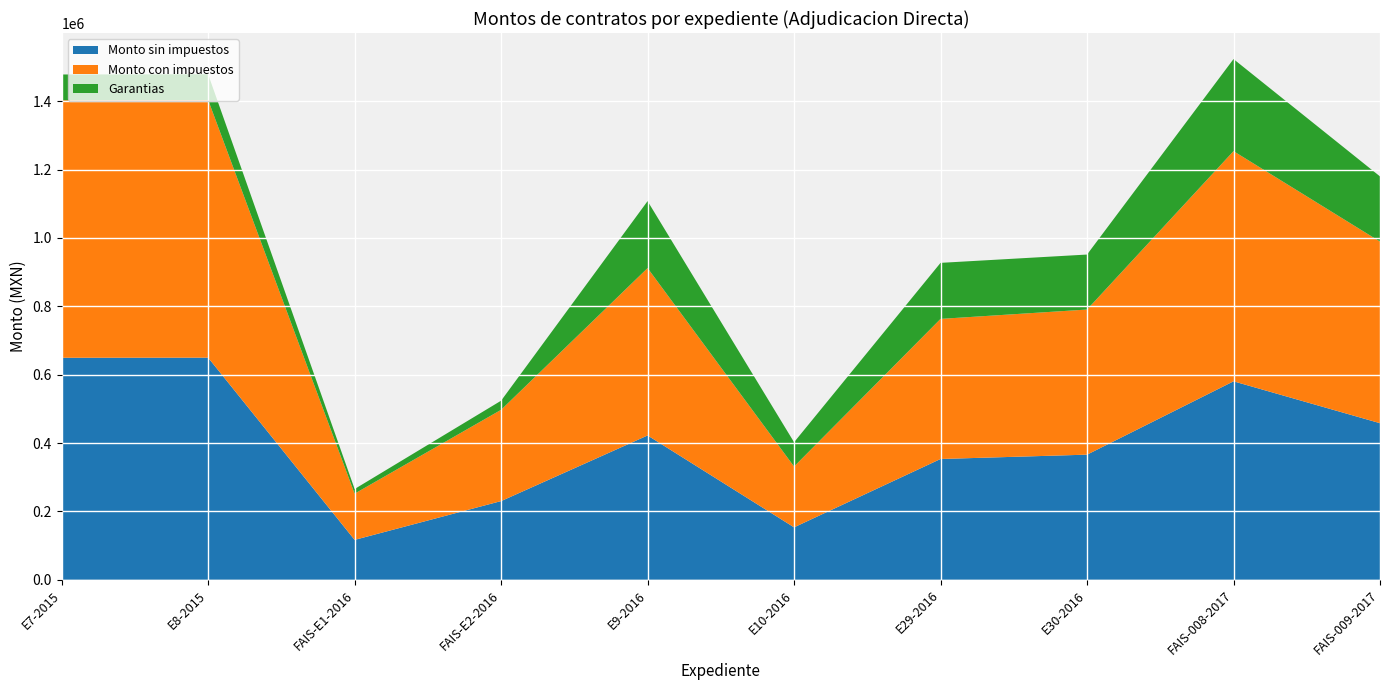

Reading right to left, list all the values displayed in this chart.

Monto sin impuestos: FAIS-009-2017=458013.1	FAIS-008-2017=580526.4	E30-2016=365974.8	E29-2016=353311.1	E10-2016=153340.1	E9-2016=422132.3	FAIS-E2-2016=230161.9	FAIS-E1-2016=116626.6	E8-2015=649801.8	E7-2015=649450.8
Monto con impuestos: FAIS-009-2017=531295.2	FAIS-008-2017=673410.6	E30-2016=424530.7	E29-2016=409840.8	E10-2016=177874.6	E9-2016=489673.4	FAIS-E2-2016=266987.8	FAIS-E1-2016=135286.8	E8-2015=753770.0	E7-2015=753362.9
Garantias: FAIS-009-2017=190694.2	FAIS-008-2017=269364.2	E30-2016=160886.9	E29-2016=163936.3	E10-2016=71149.8	E9-2016=195869.4	FAIS-E2-2016=26698.8	FAIS-E1-2016=13528.7	E8-2015=75300.0	E7-2015=75336.3